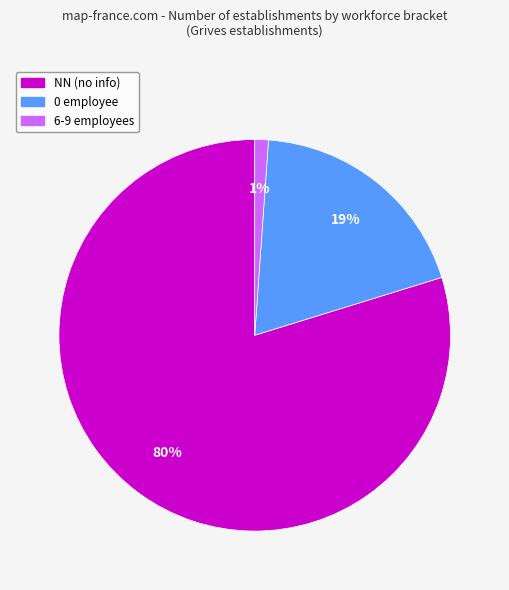

To the nearest percent, what is the average slice percentage?

33%